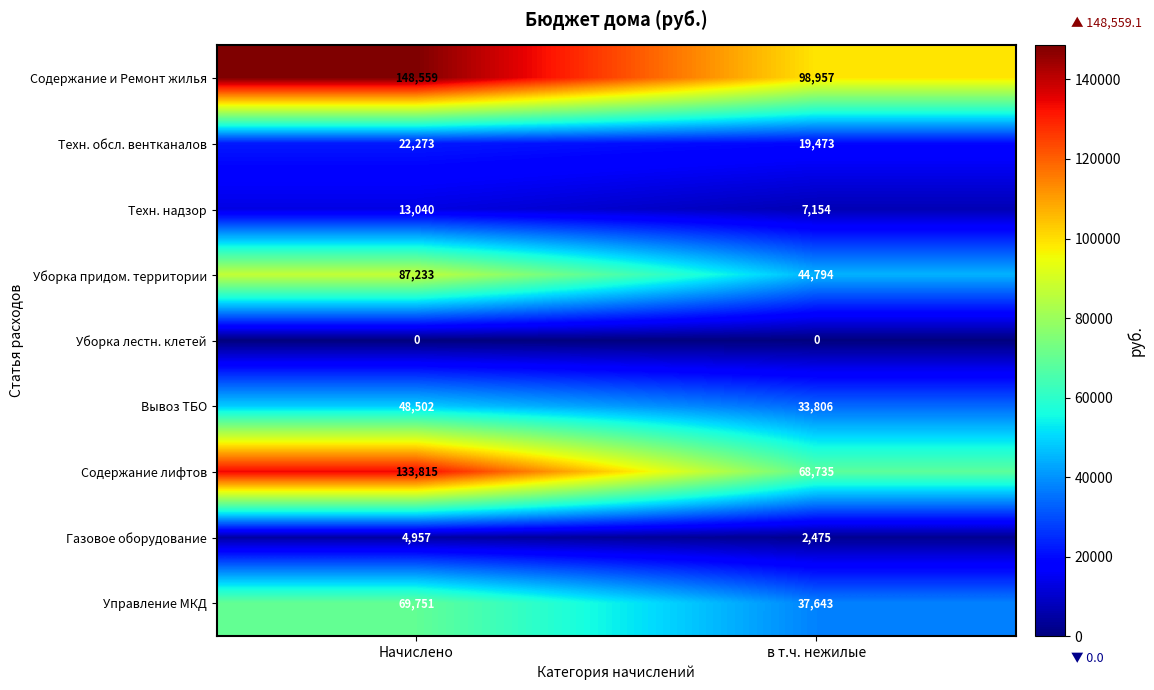

What is the average value of the Газовое оборудование series?

3716